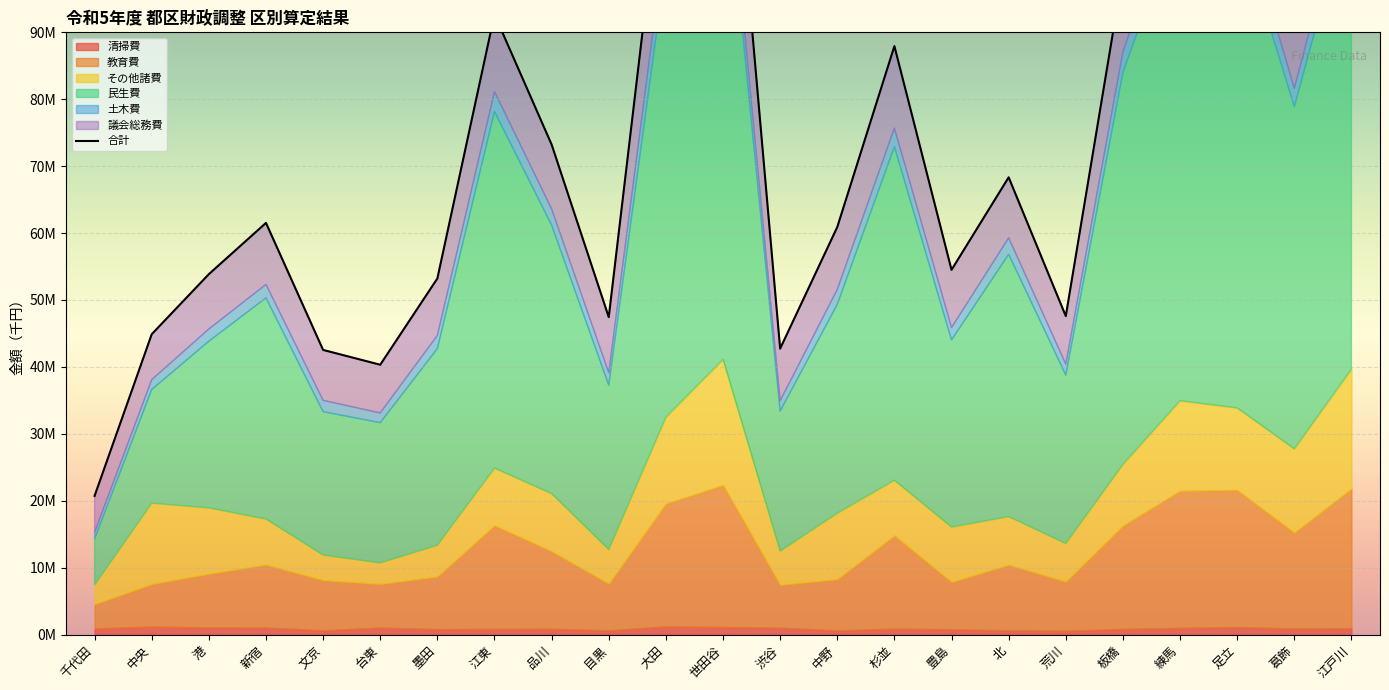

Is the value of 土木費 at 文京 greater than the value of 教育費 at 江東?

No